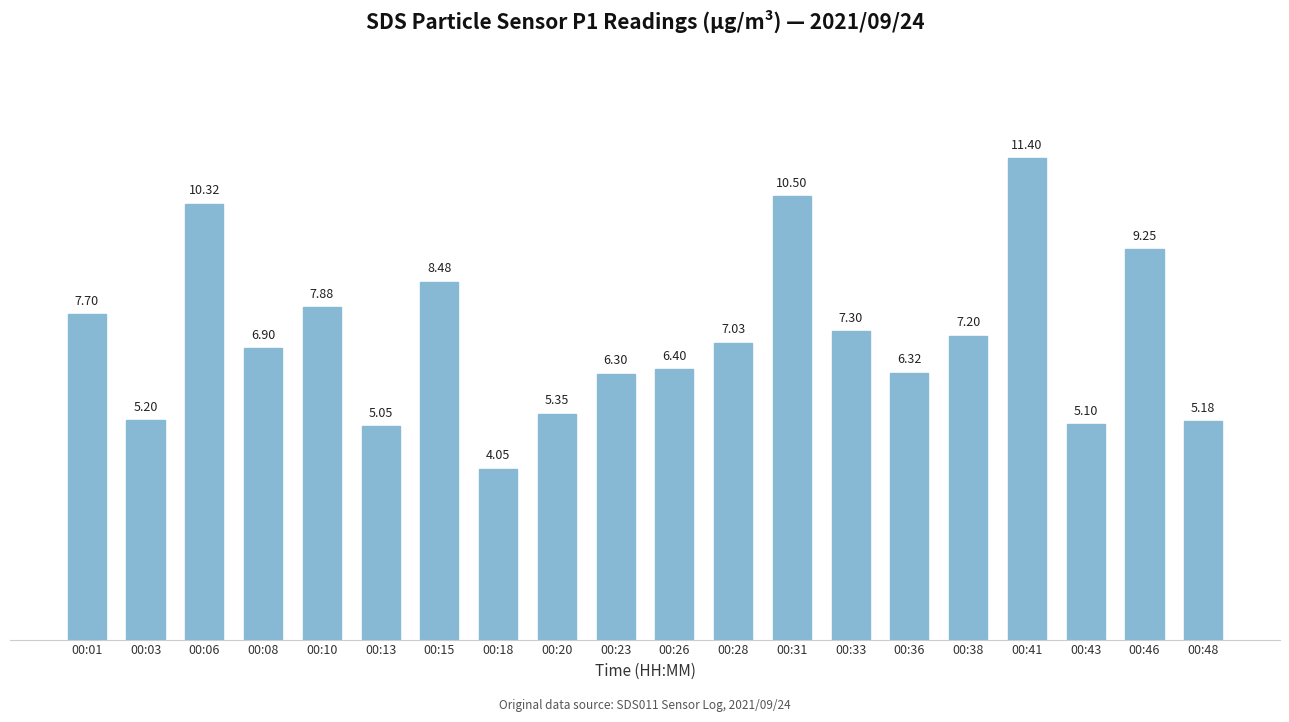

At which category does the chart reach its minimum across all series?

00:18